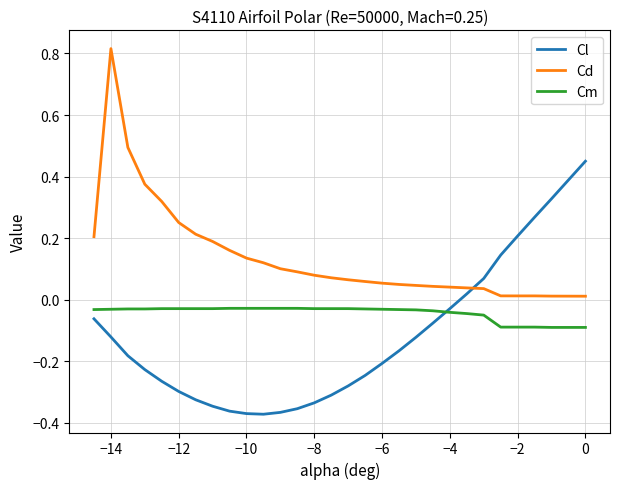

How many series are shown in this chart?

3